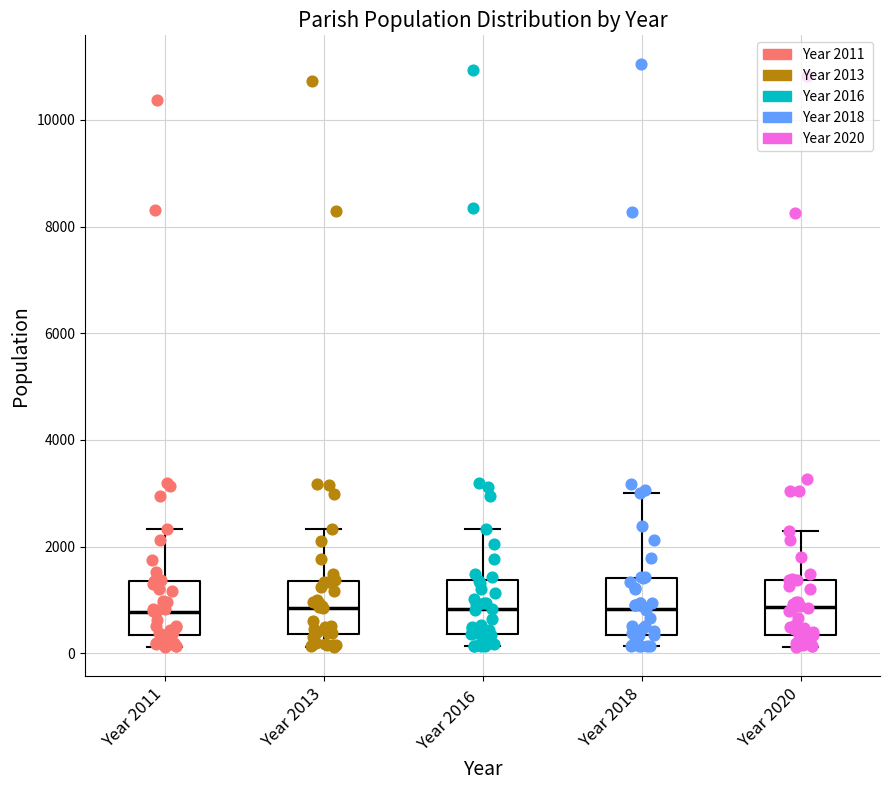

Where does the median line of the box for Year 2013 sit on the y-axis? The values are not printed on the chart, so give them approximately, as read against the axis.

800